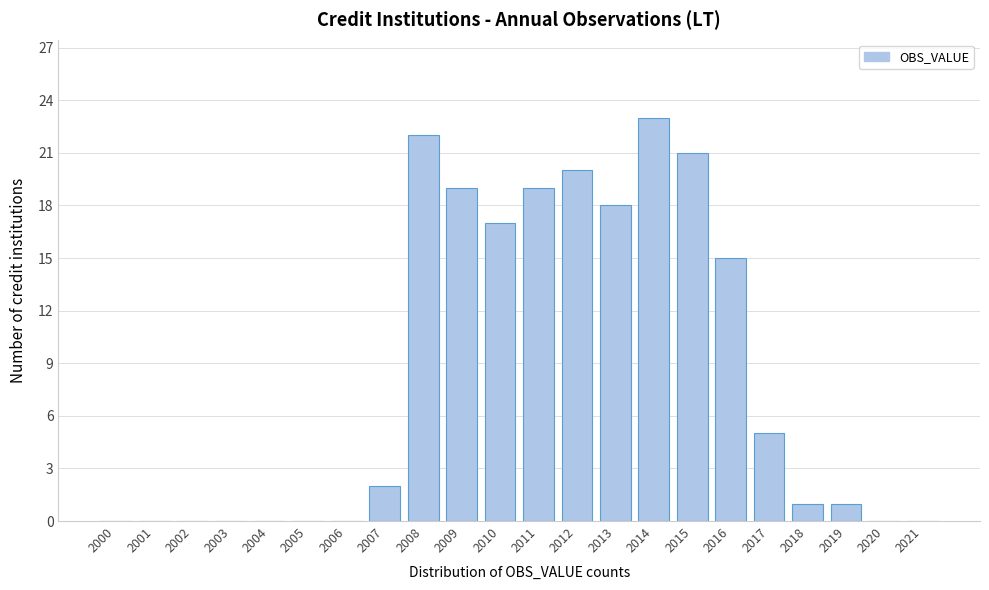

Reading right to left, transcribe all the data shown in this chart.

2021=0	2020=0	2019=1	2018=1	2017=5	2016=15	2015=21	2014=23	2013=18	2012=20	2011=19	2010=17	2009=19	2008=22	2007=2	2006=0	2005=0	2004=0	2003=0	2002=0	2001=0	2000=0